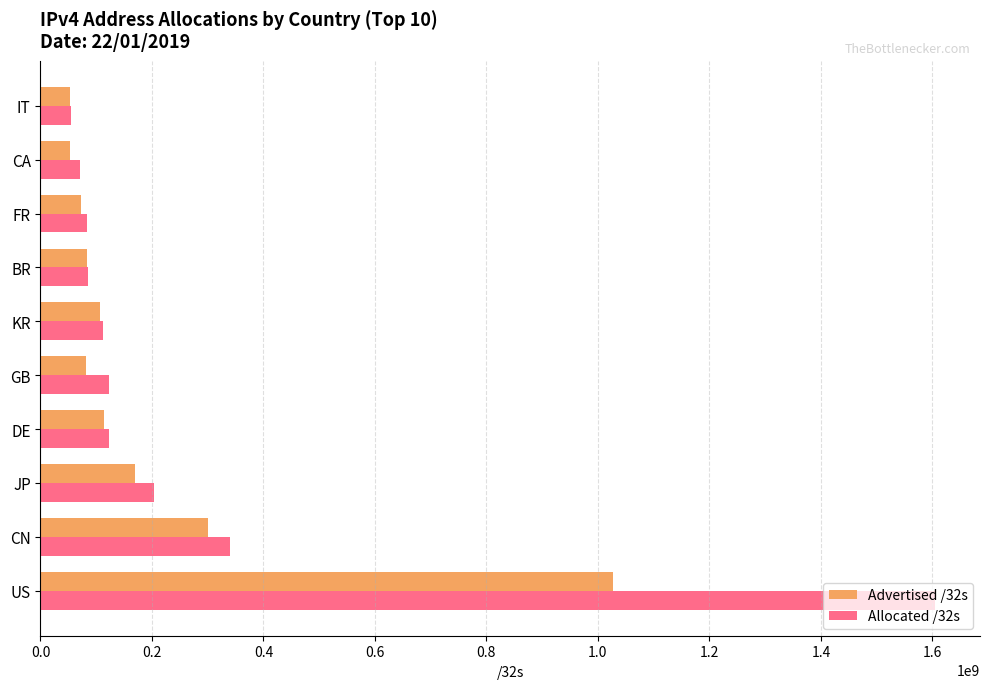

List the series in order of their peak value, highest first.

Allocated /32s, Advertised /32s